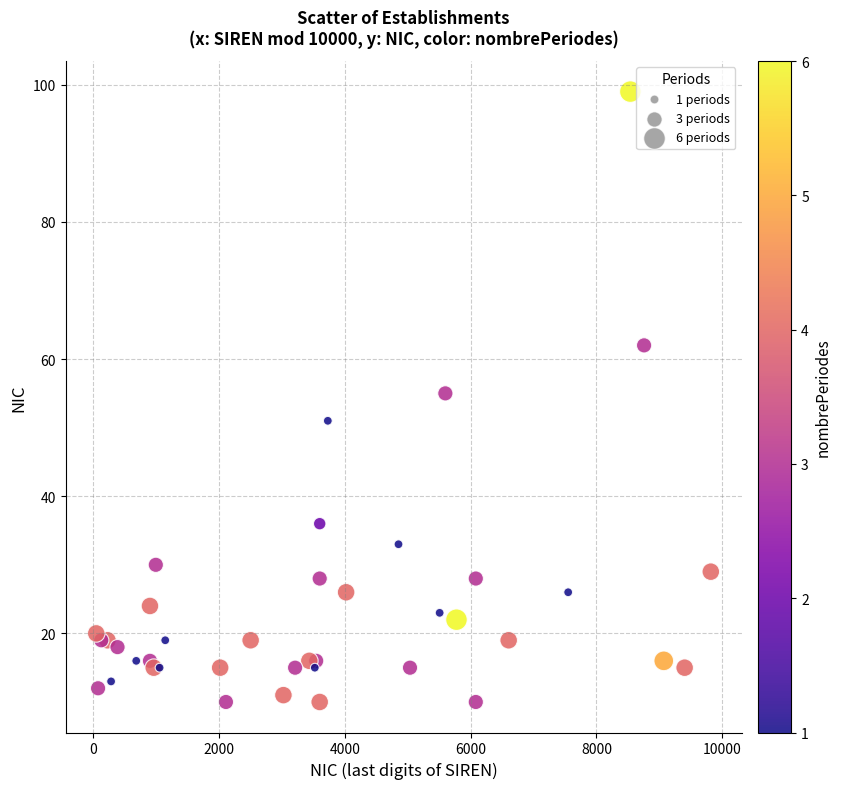

What Y value in the scatter plot is closest to 54?

55